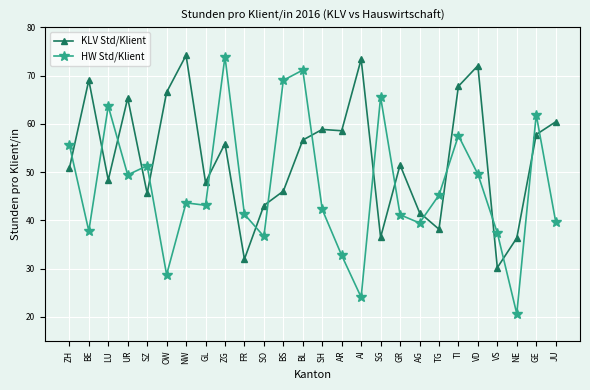

What is the highest value of the HW Std/Klient series?

73.9